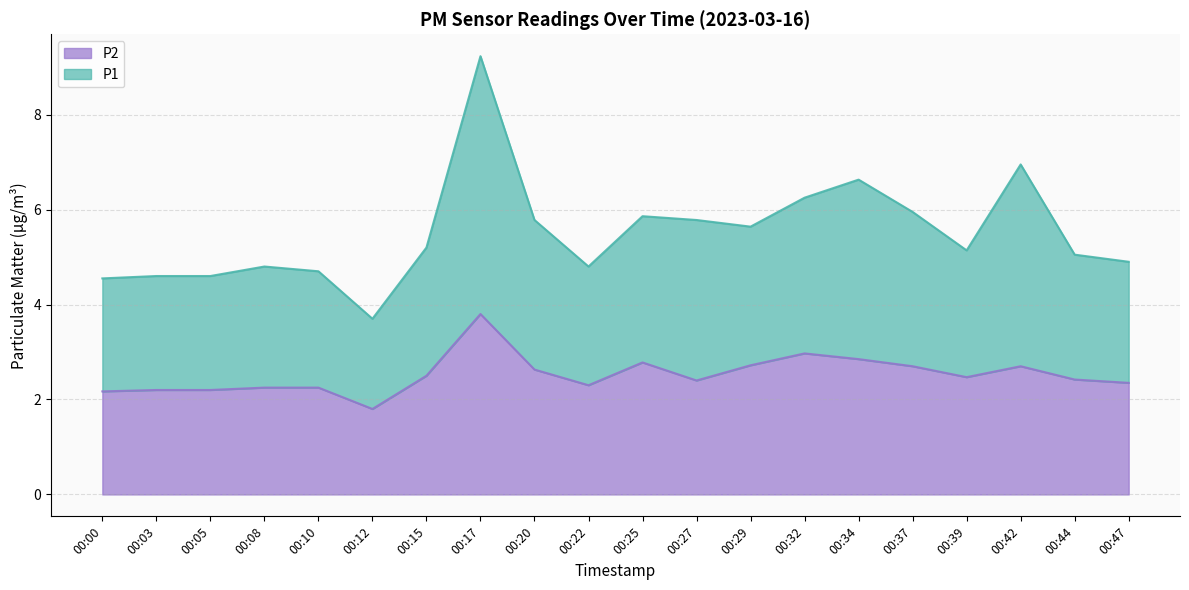

What is the total value across all series at 00:27?

5.8